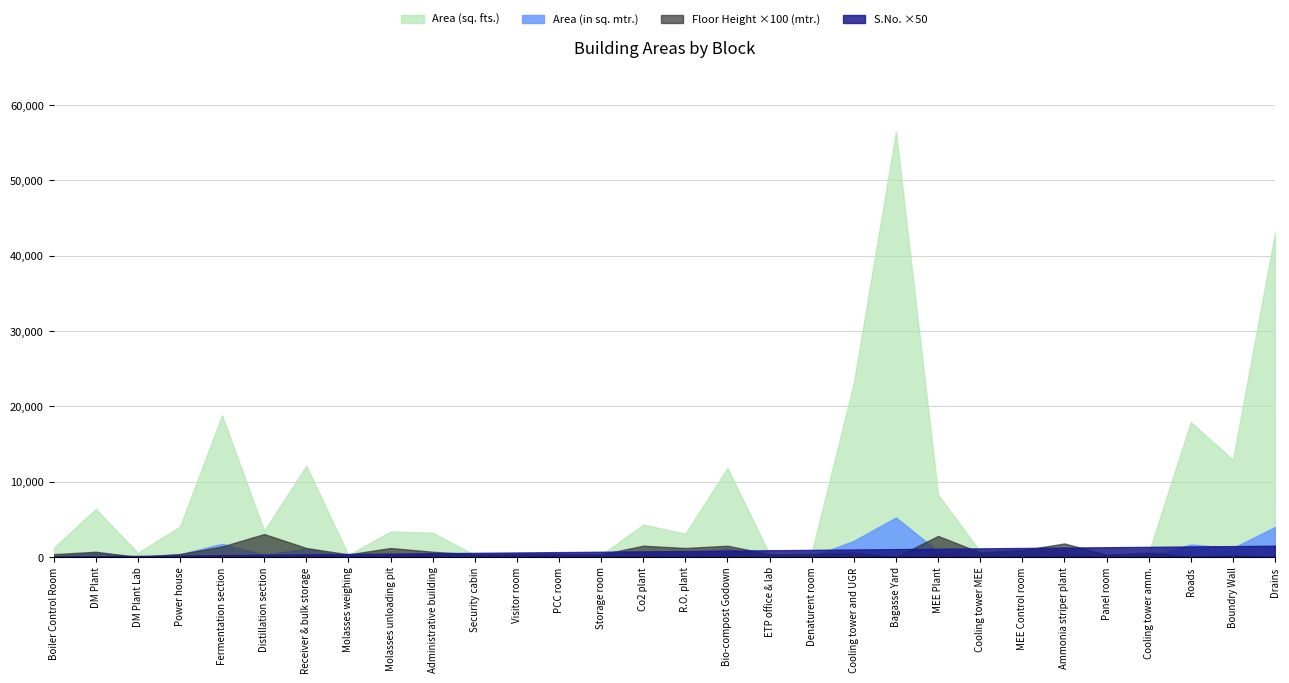

What is the difference between the highest and lowest values at Molasses unloading pit?

3074.4